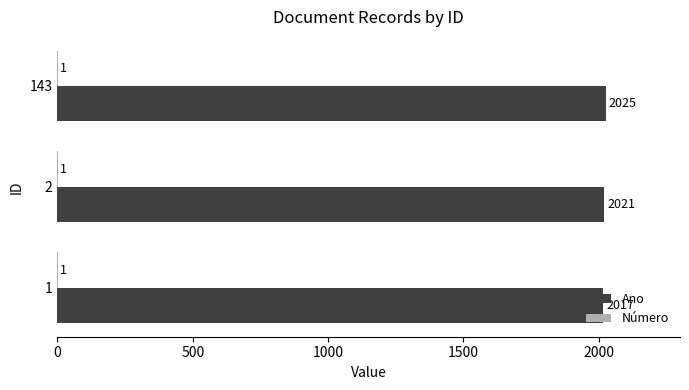

What is the maximum value for Ano?

2025